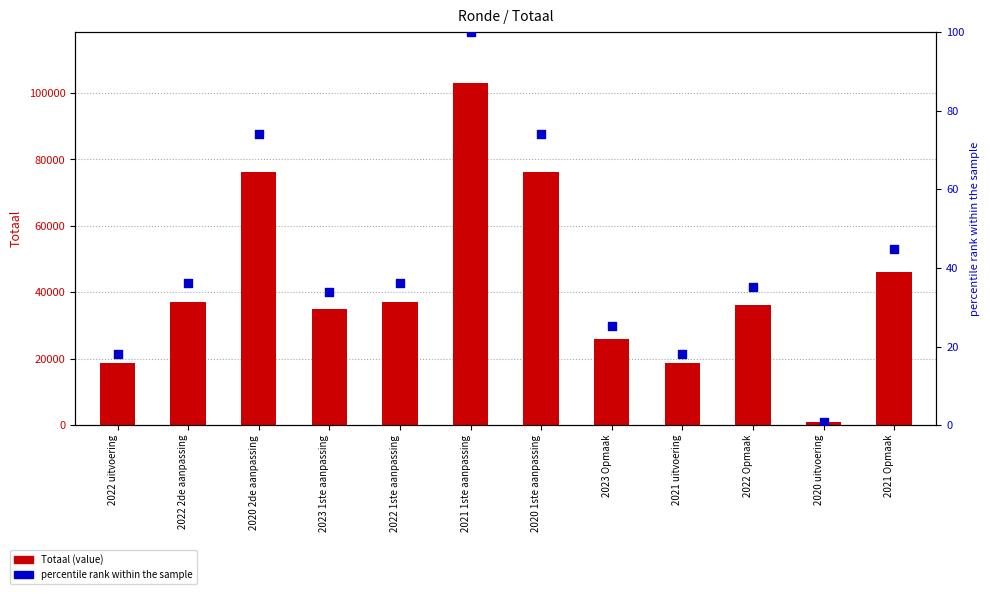

What are all the series names shown in the legend?

Totaal, percentile rank